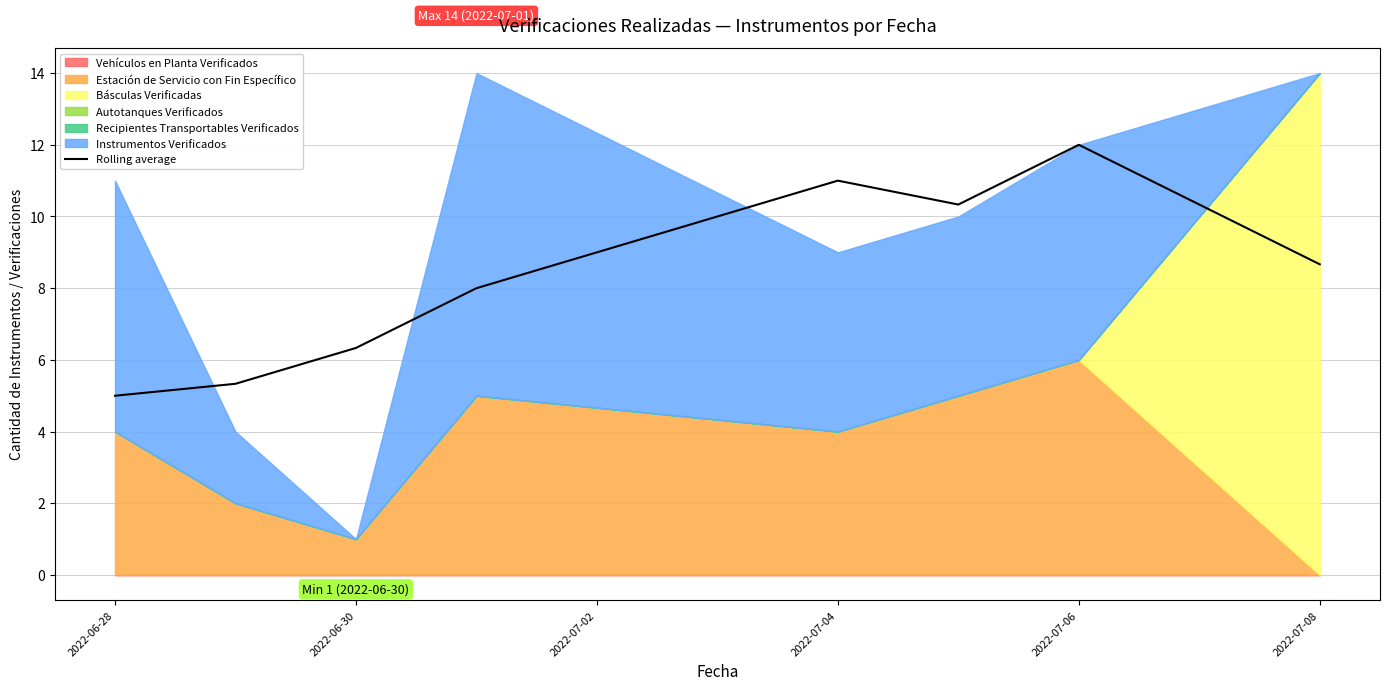

What is the value of the 8th point from the left?

8.7